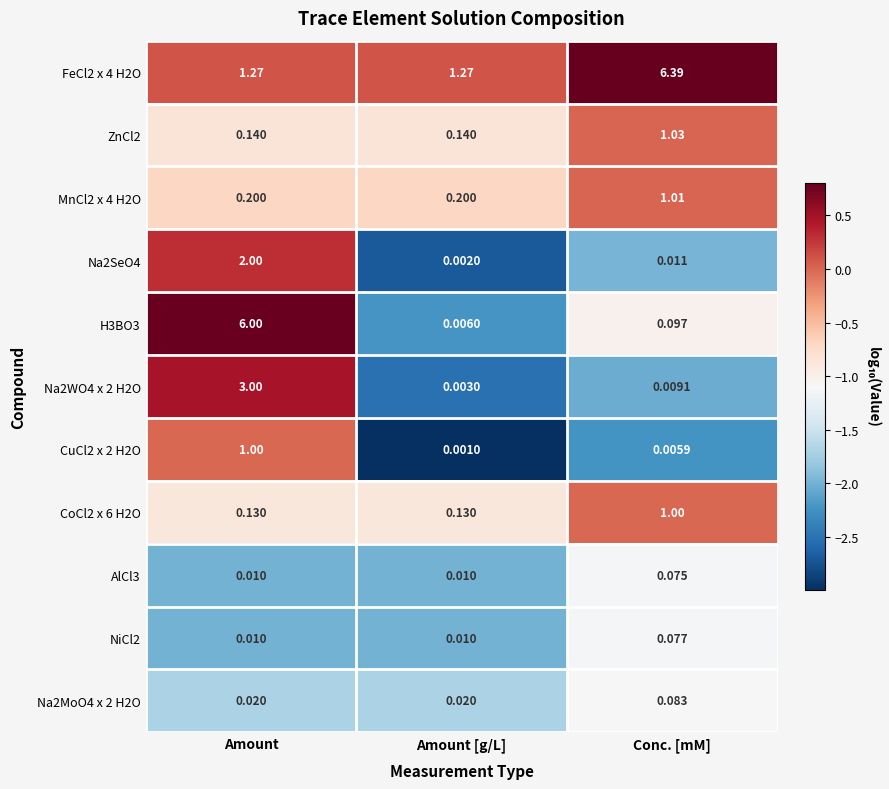

Between Amount [g/L] and Conc. [mM], which series saw the biggest shift?

FeCl2 x 4 H2O